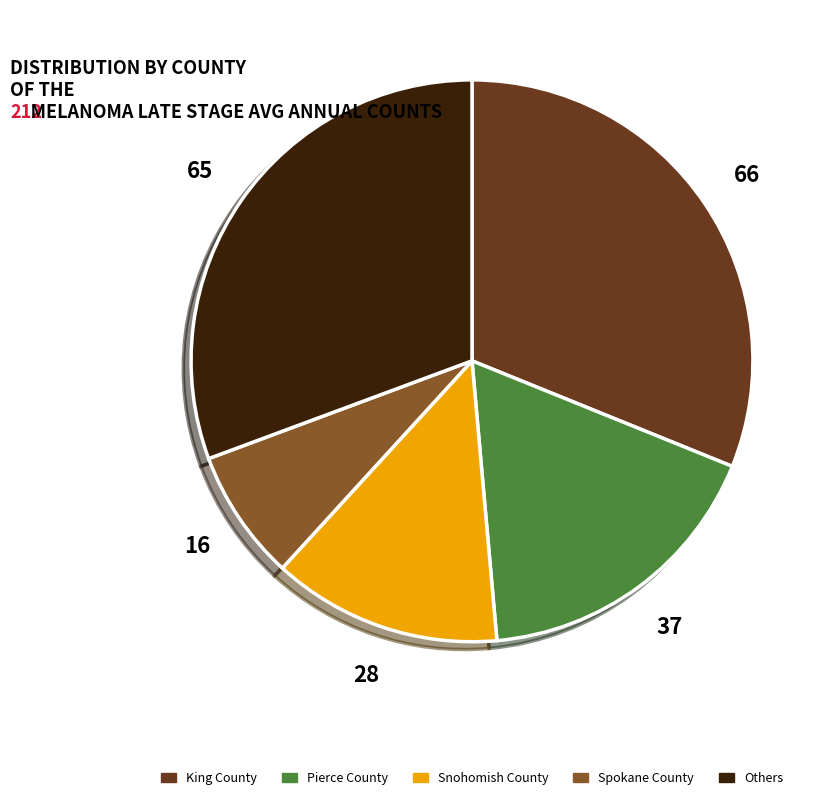

How many slices are in this pie chart?

5